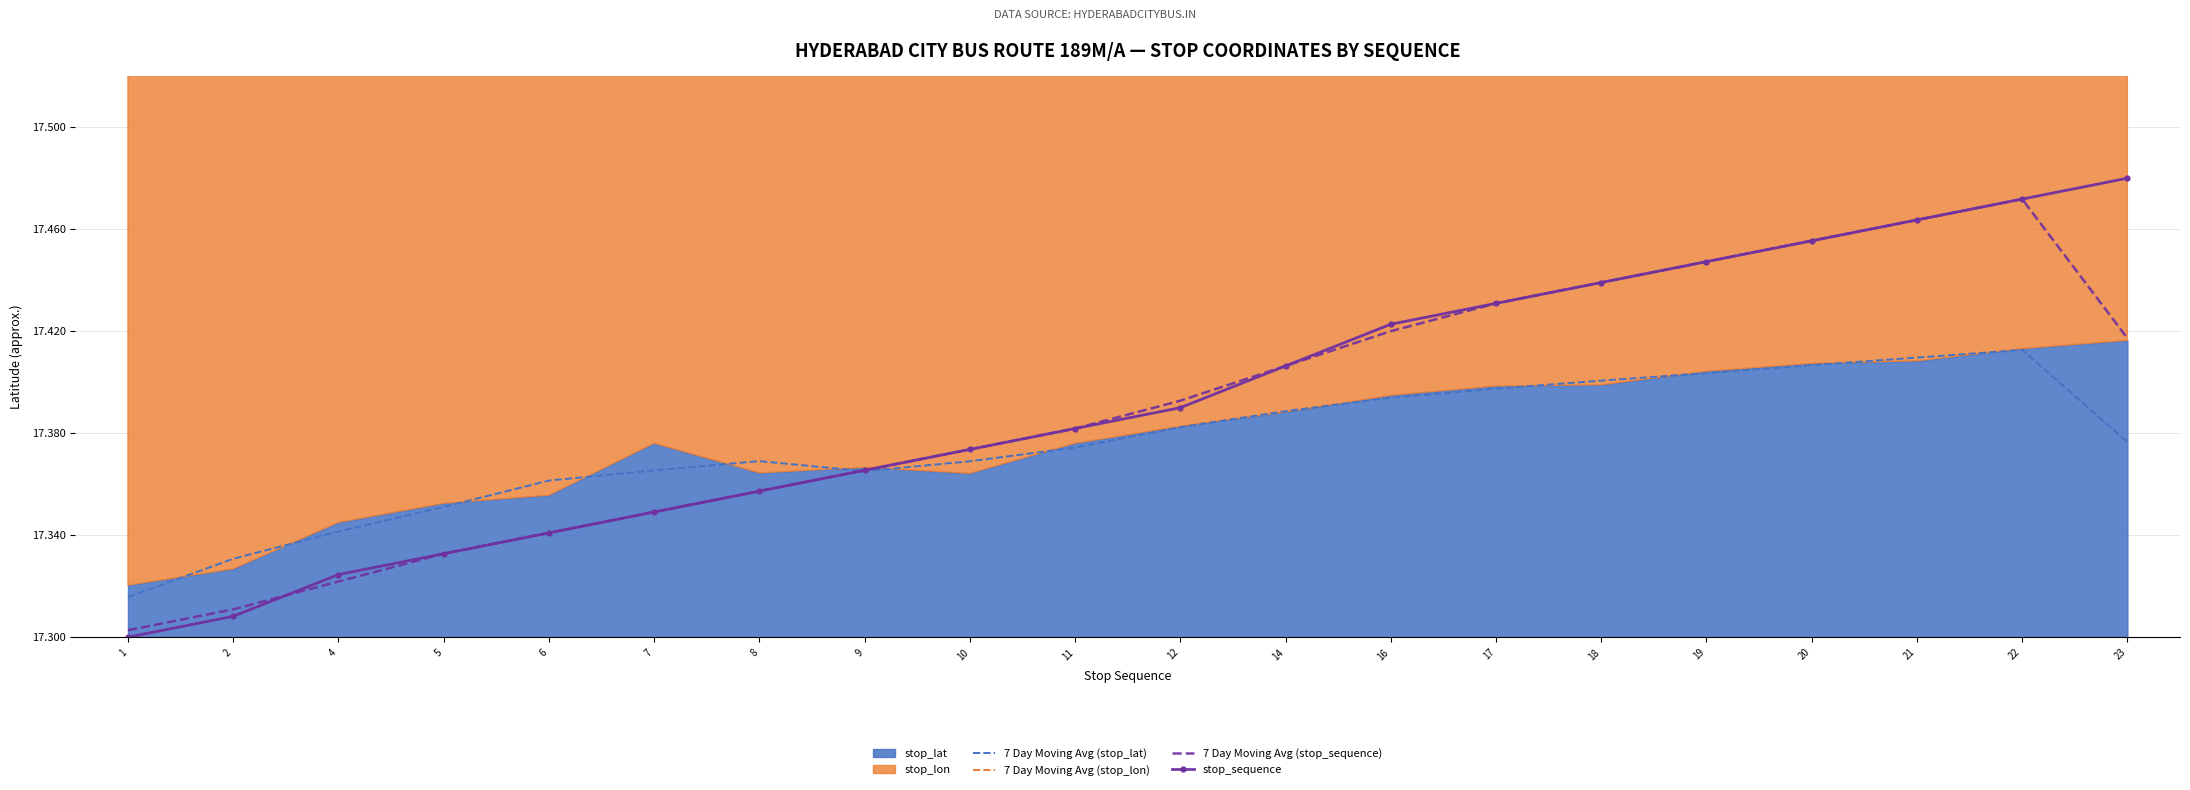

True or false: 7 Day Moving Avg (stop_lon) and stop_sequence cross at least once.

False